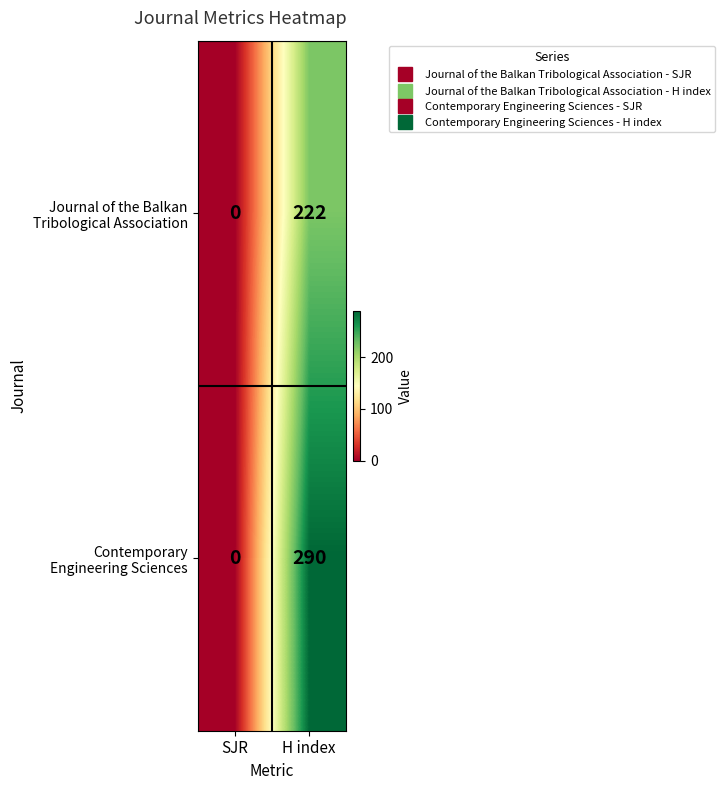

What is the maximum value shown in the chart?

290